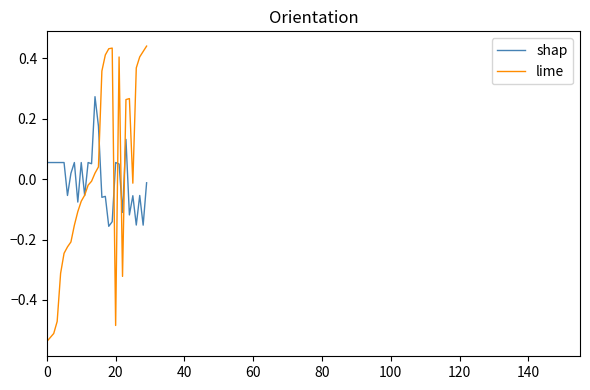

True or false: shap and lime cross at least once.

True